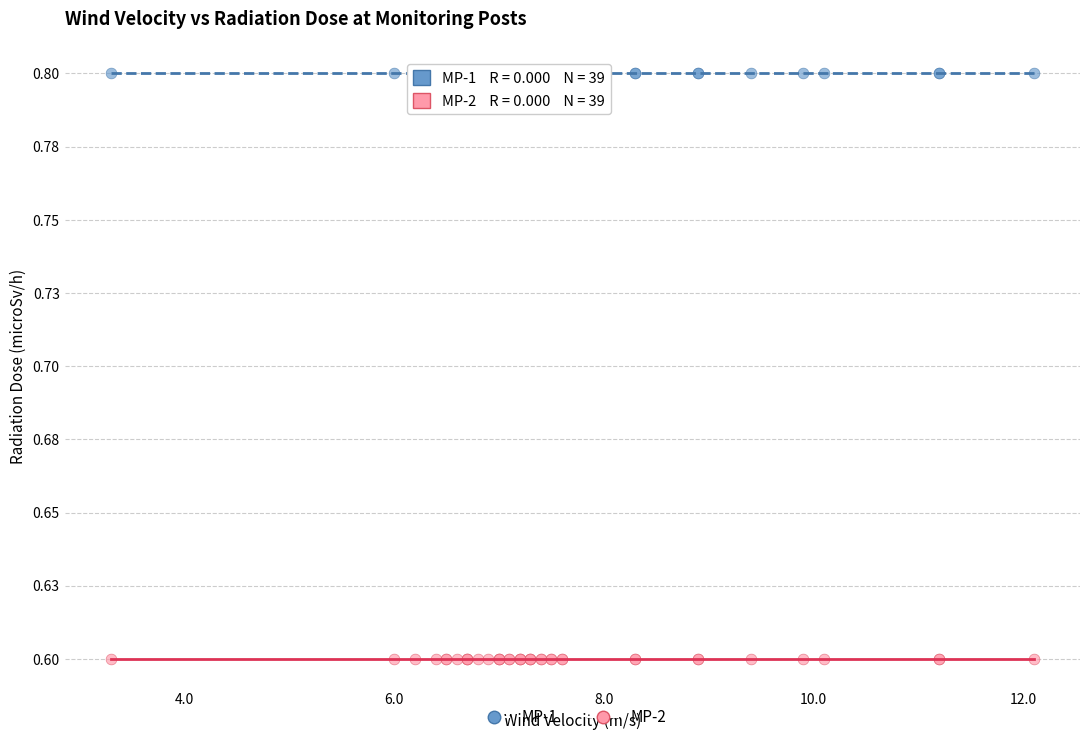

Which series reaches the minimum Y coordinate?

MP-2